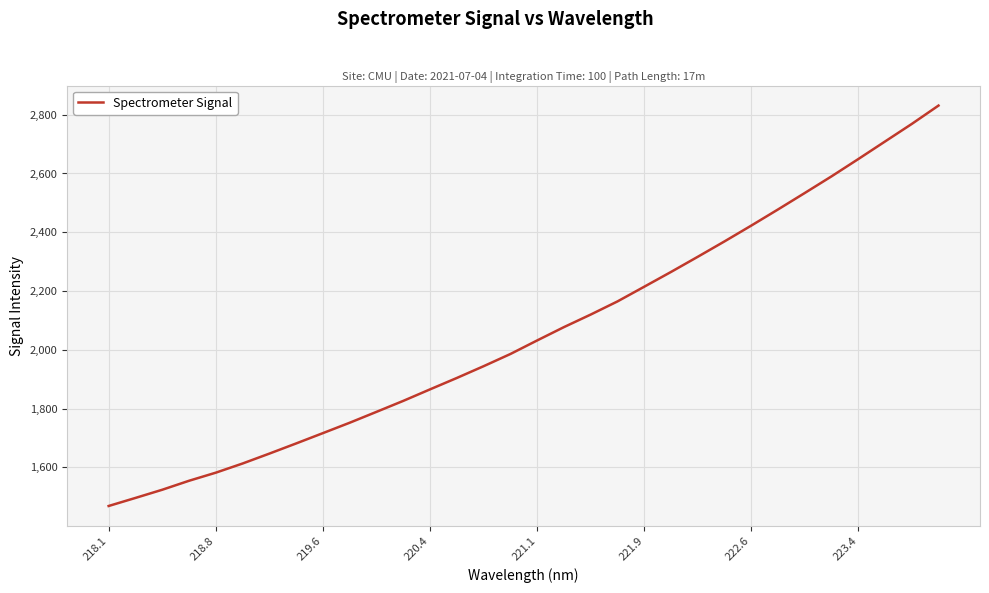

Reading left to right, transcribe all the data shown in this chart.

1468.4	1495.8	1523.7	1554.2	1581.8	1613.0	1646.7	1681.3	1716.5	1751.8	1788.9	1826.2	1865.4	1904.2	1944.2	1985.7	2031.9	2077.2	2120.0	2164.7	2214.7	2265.0	2316.6	2368.9	2422.7	2477.7	2533.7	2590.3	2649.1	2708.8	2768.6	2831.1